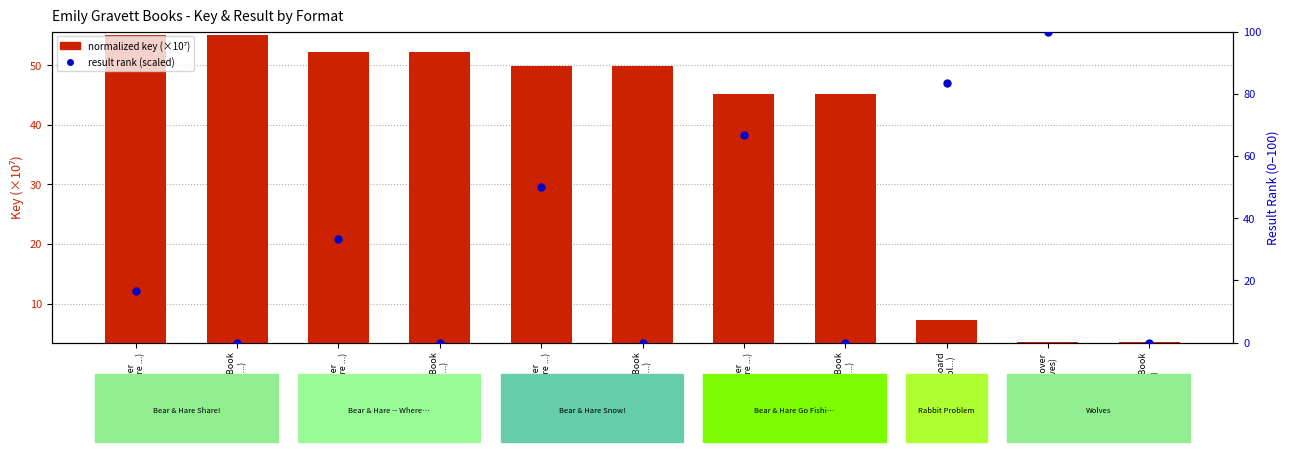

At which category is the sum across all series the highest?

Hardcover
(Bear & Hare ...)